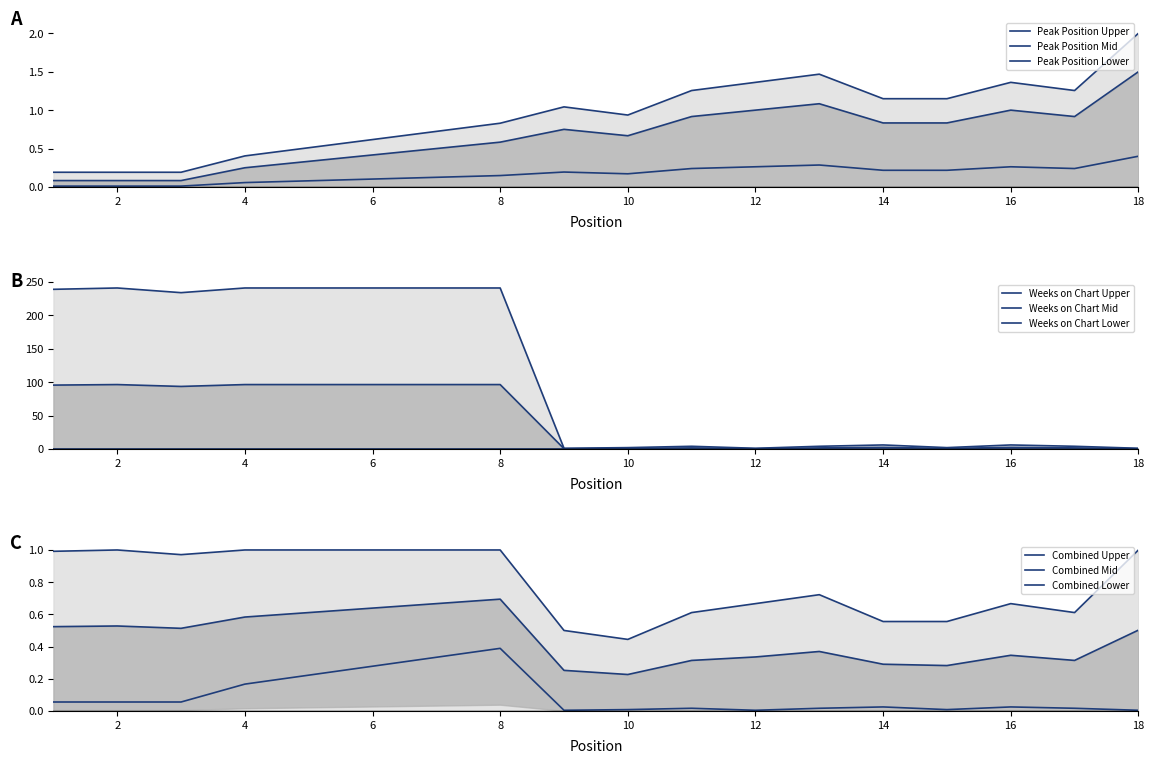

True or false: Weeks on Chart has a value of 1.0 at 9.

True